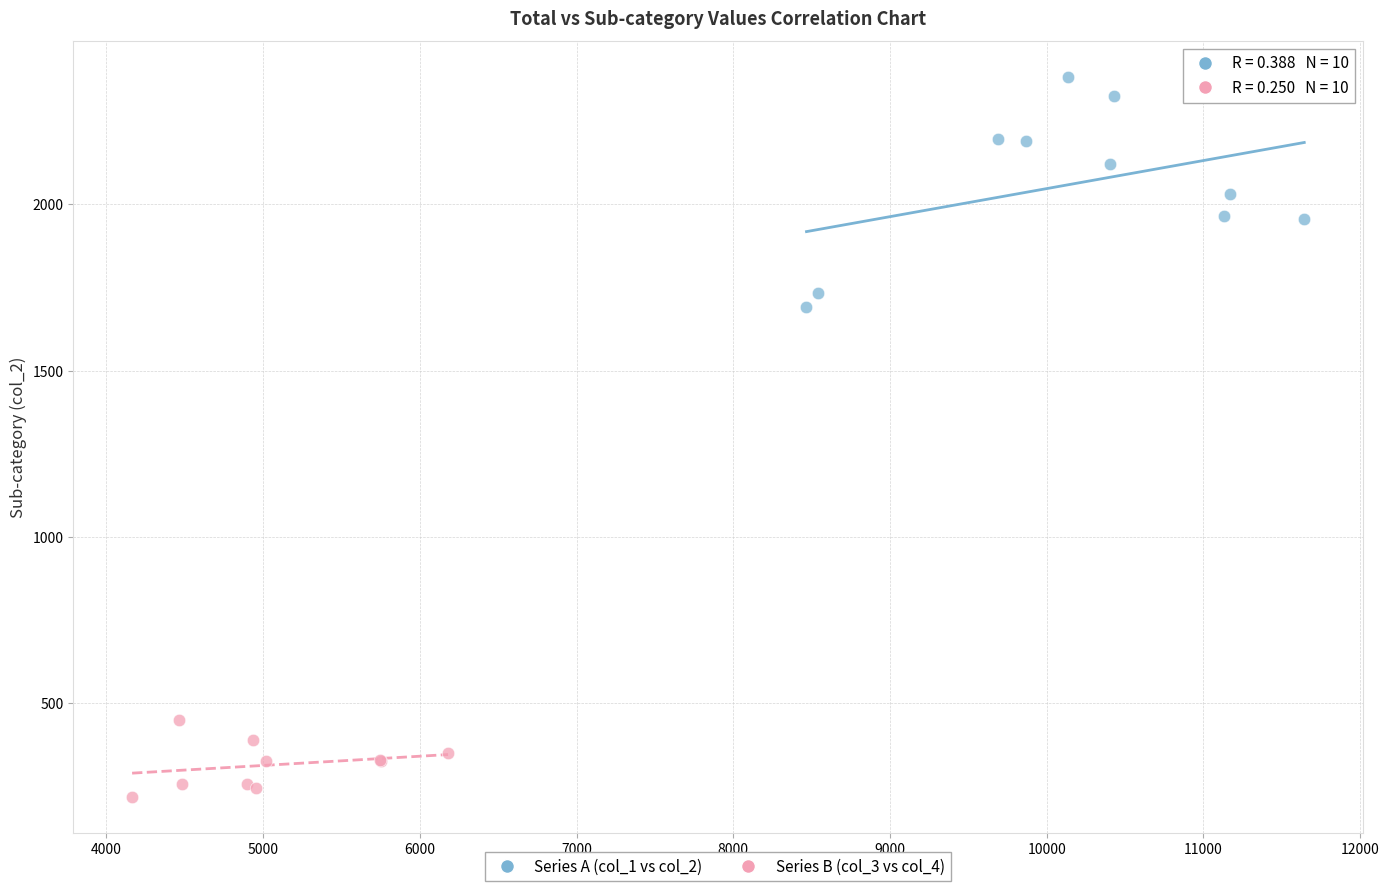

Which series contains the highest Y value?

Series A (col_1 vs col_2)